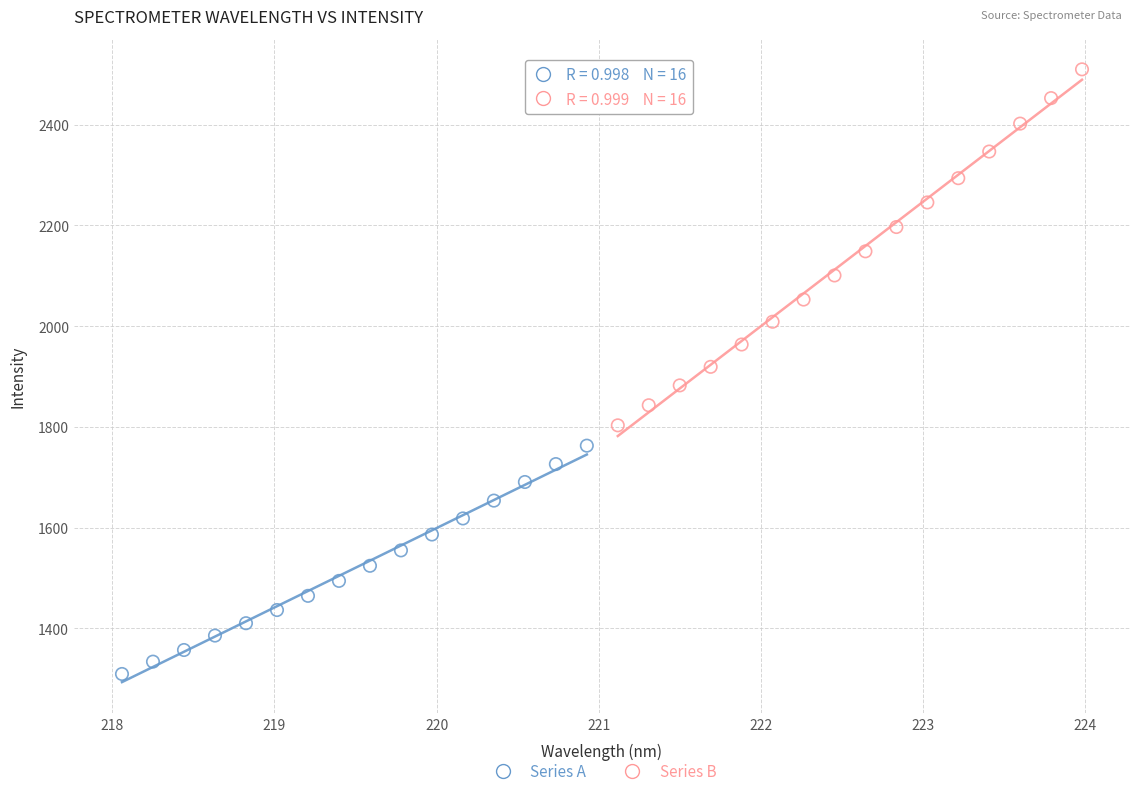

Which series contains the lowest Y value?

Series A